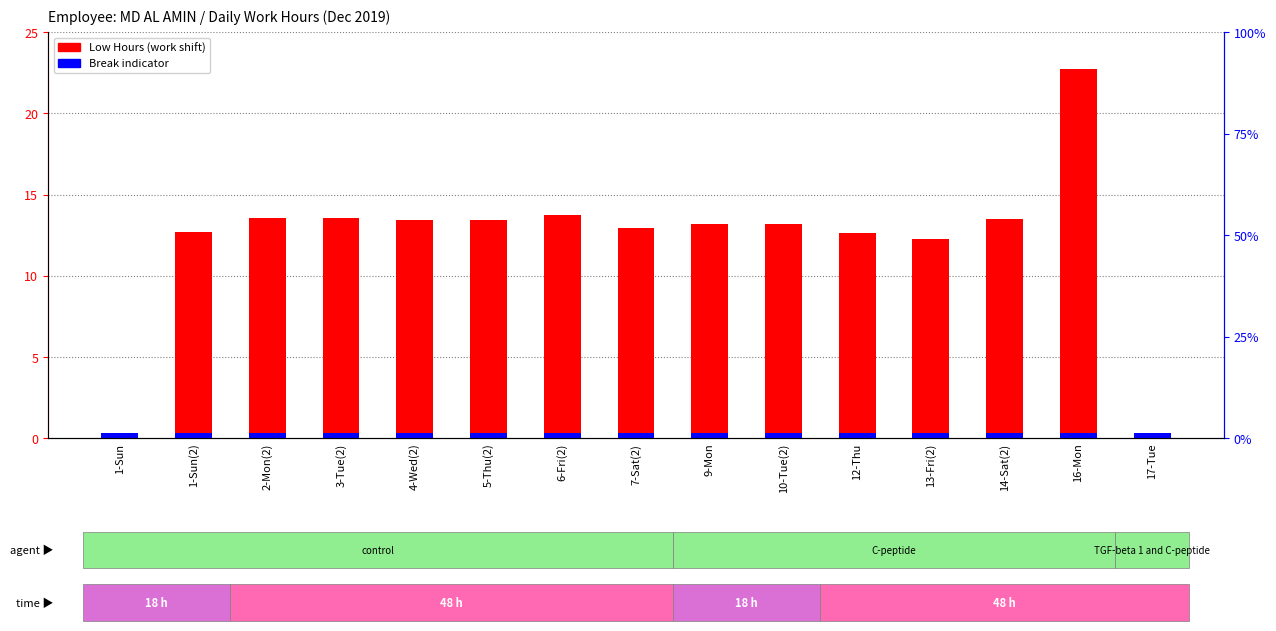

At 17-Tue, list the series in order from largest to smallest.

Break Total (normalized), Low Hours